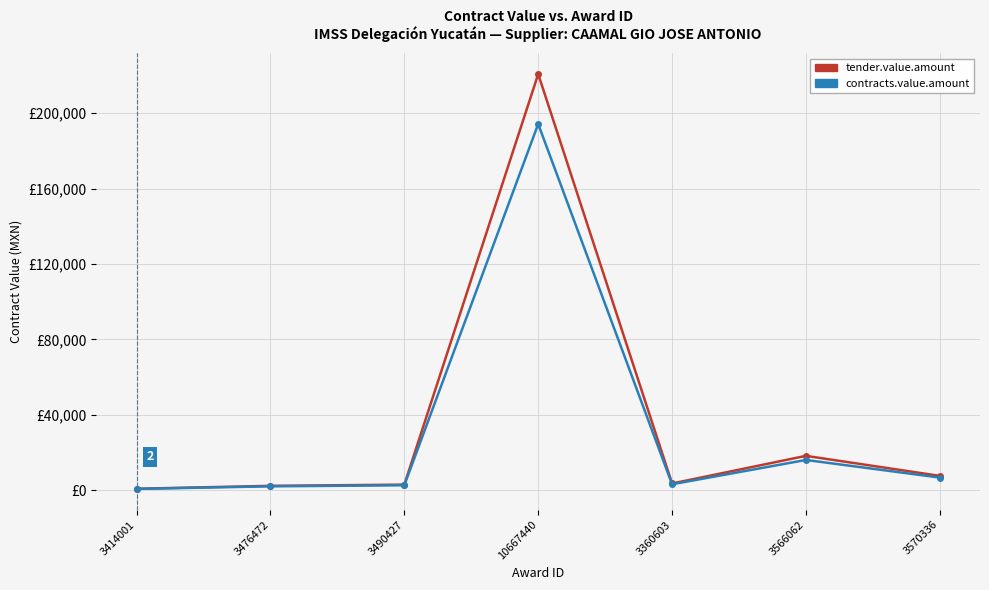

Is it true that contracts.value.amount equals 3062.4 at 3360603?

True